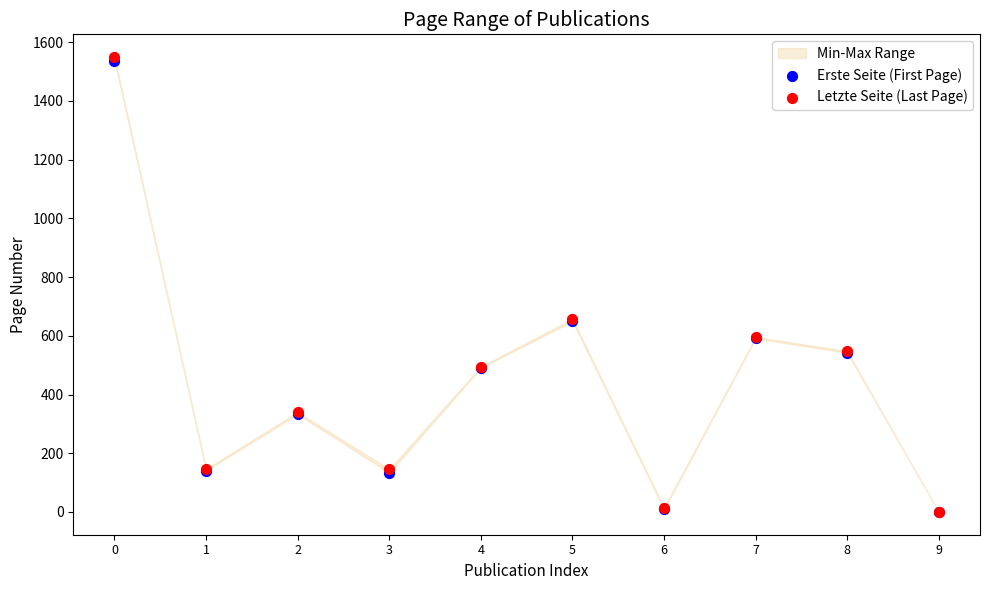

Which series contains the lowest Y value?

Erste Seite (First Page)